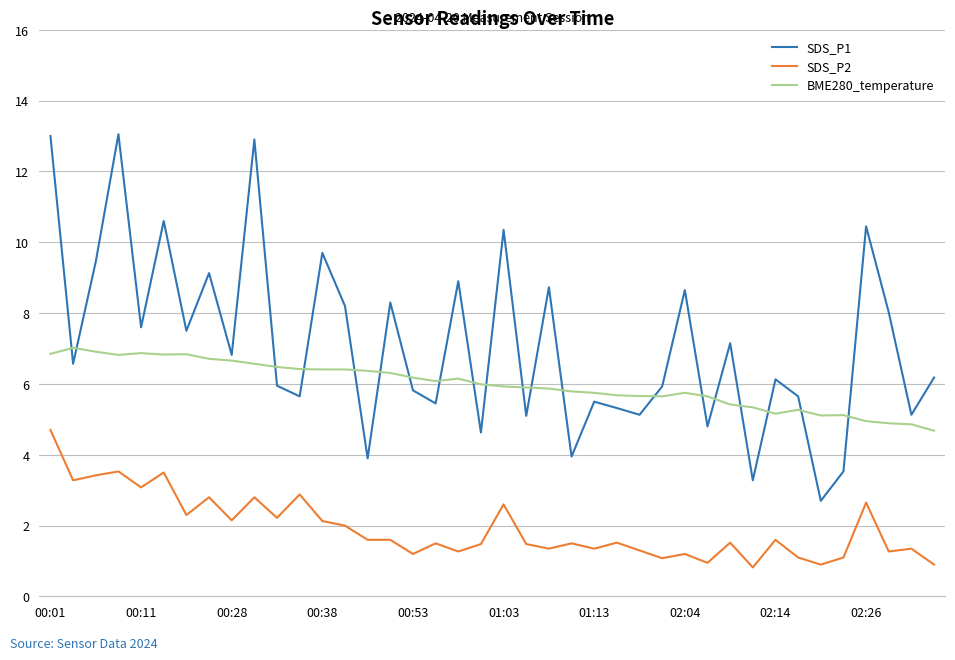

Which series has the widest spread of values?

SDS_P1